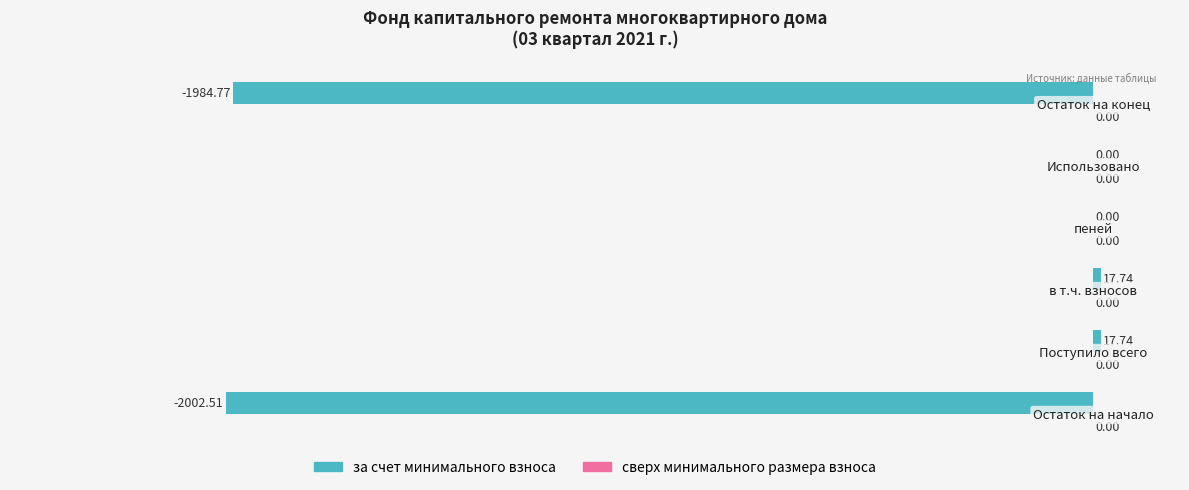

What is the sum of the values at пеней and Остаток на начало?

-2002.5